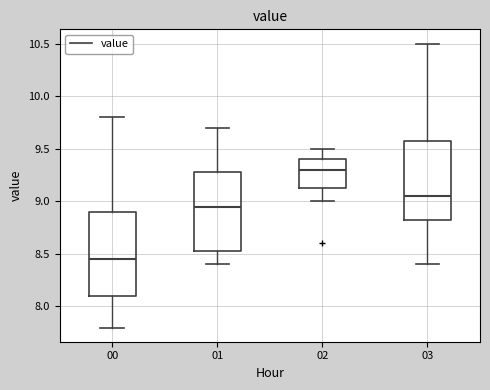

Which box has the highest median line?

02